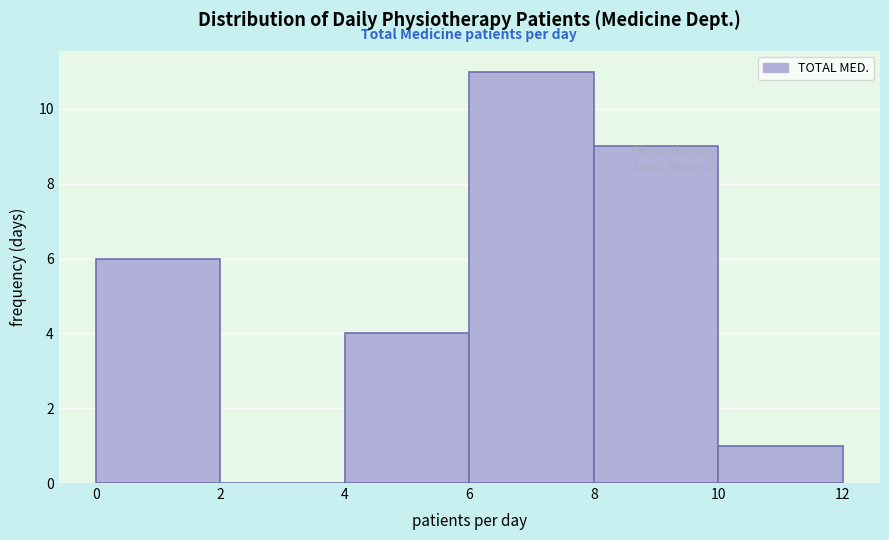

What is the height of the bar covering 8 to 10 on the x-axis? The values are not printed on the chart, so give them approximately, as read against the axis.

9